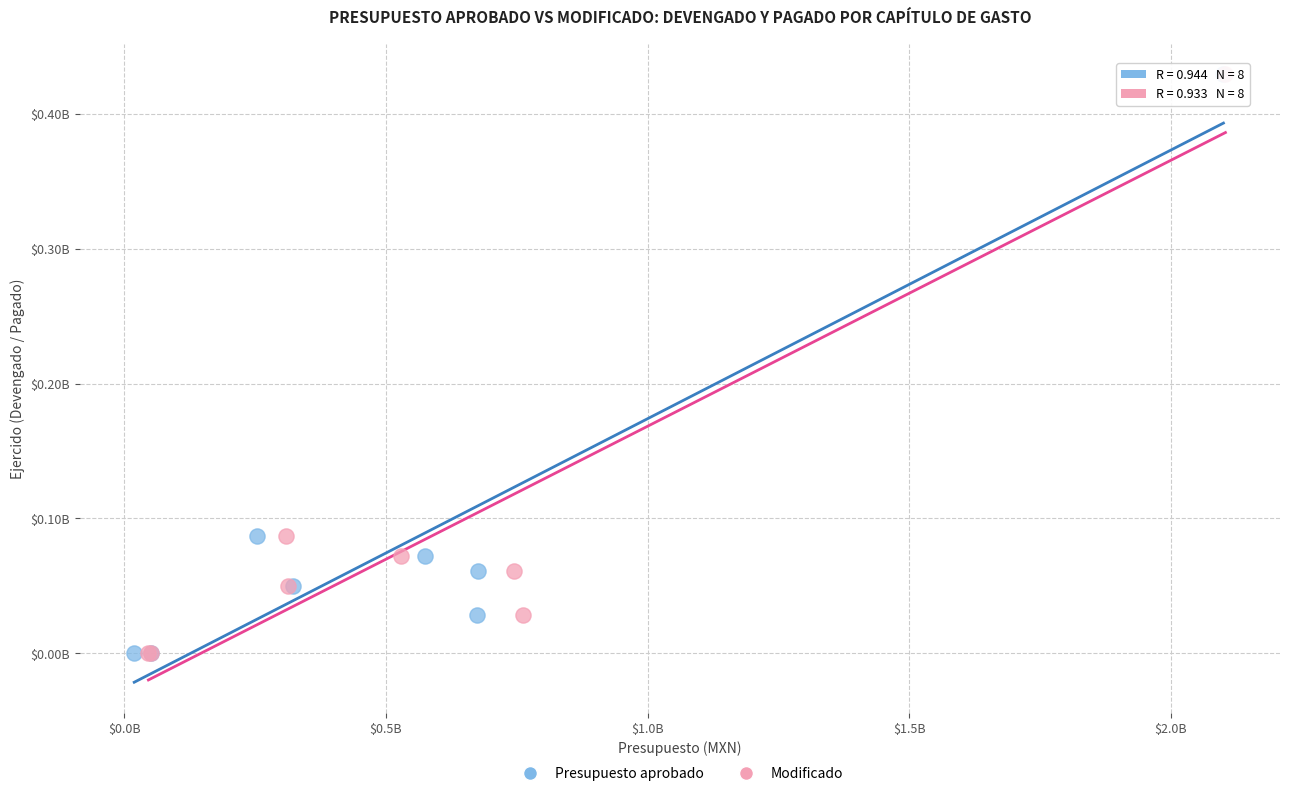

What are all the series names shown in the legend?

Presupuesto aprobado, Modificado